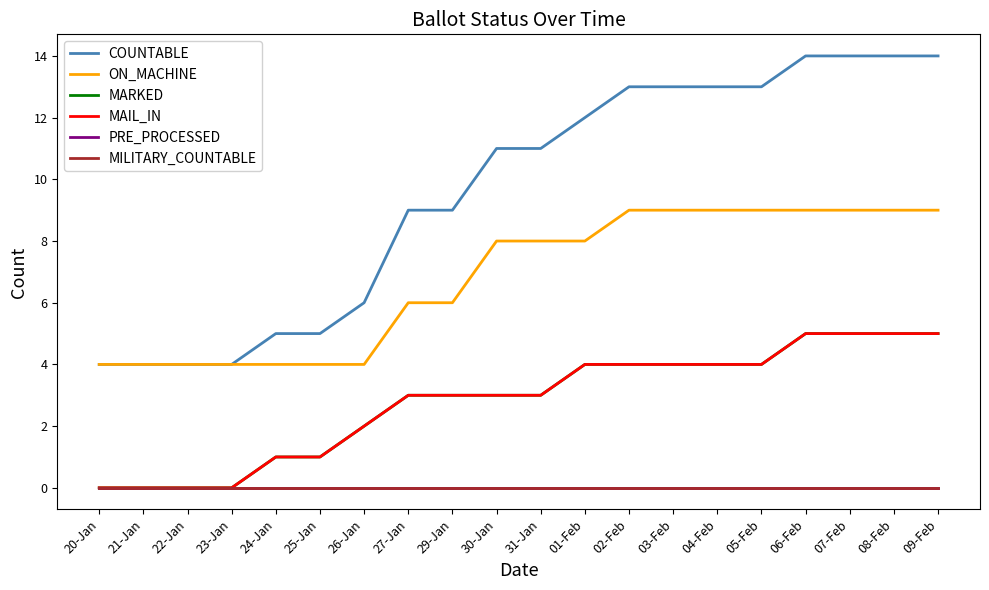

True or false: MILITARY_COUNTABLE and MAIL_IN cross at least once.

False